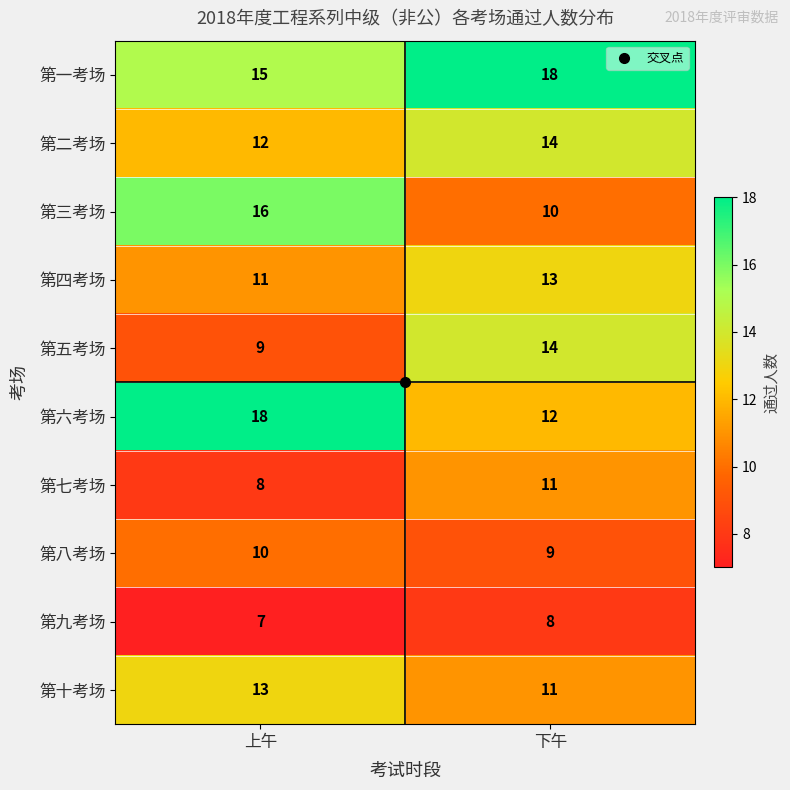

List the labels in order of 第三考场 value, largest first.

上午, 下午